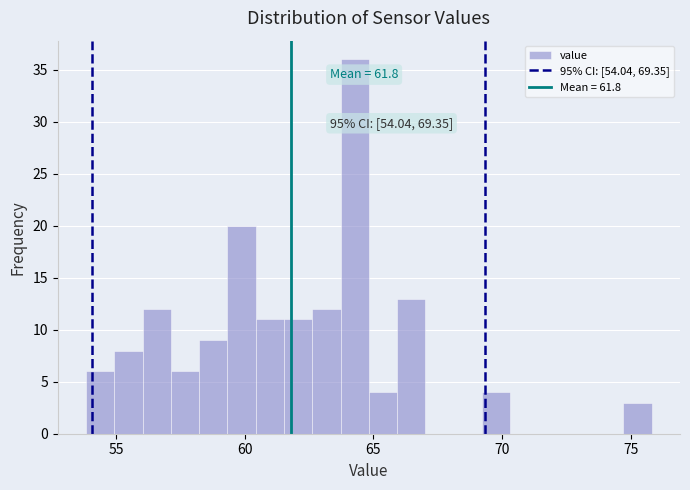

Around what value on the x-axis is the tallest bar? Give the approximate position of its centre, as read against the axis.

64.5